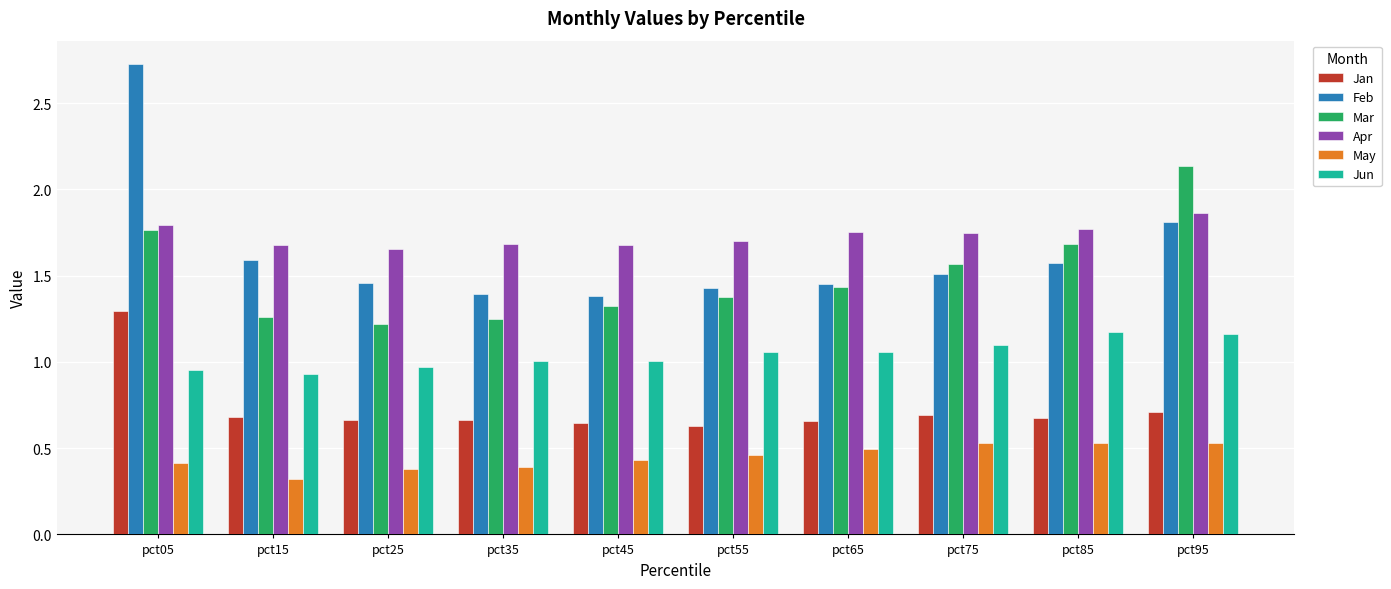

What is the minimum value shown in the chart?

0.3